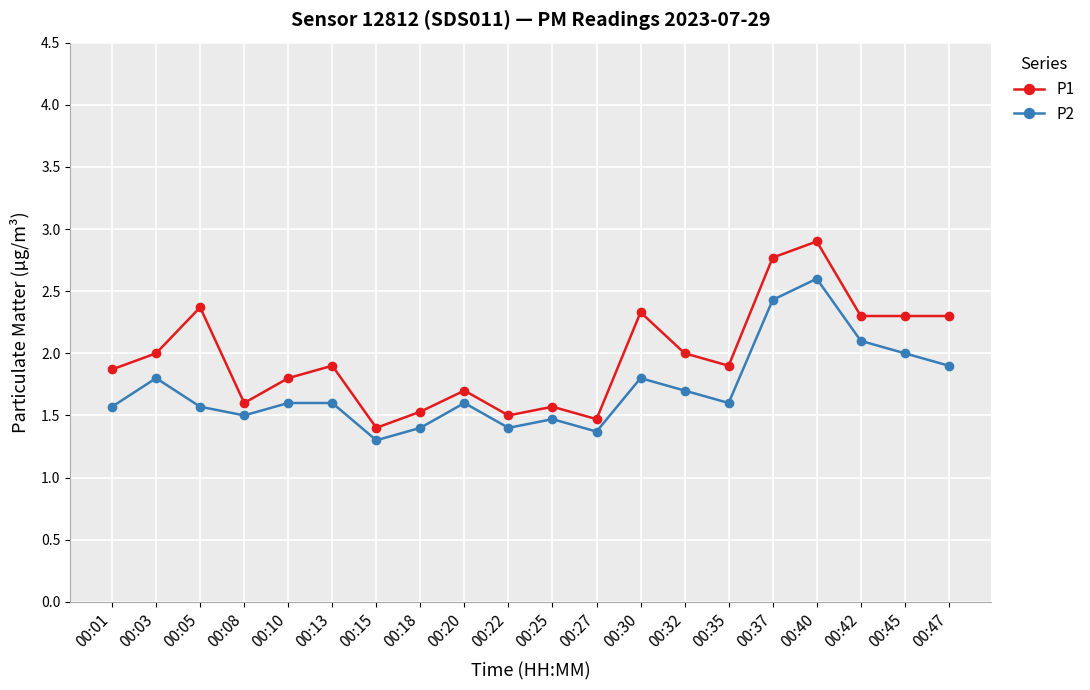

Where is the first local minimum for P1?

00:08